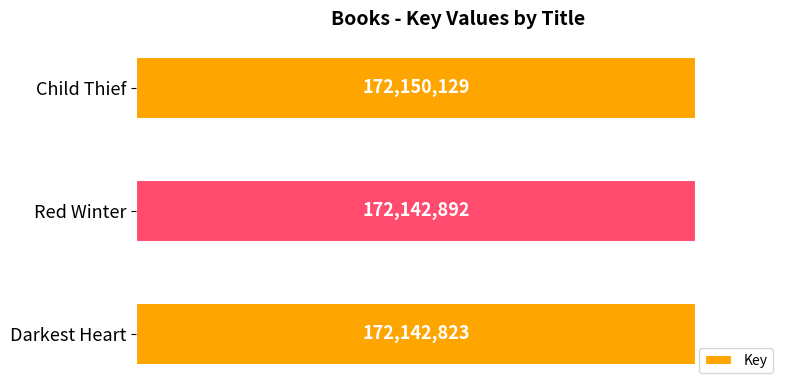

Rank the categories by value from lowest to highest.

Darkest Heart, Red Winter, Child Thief